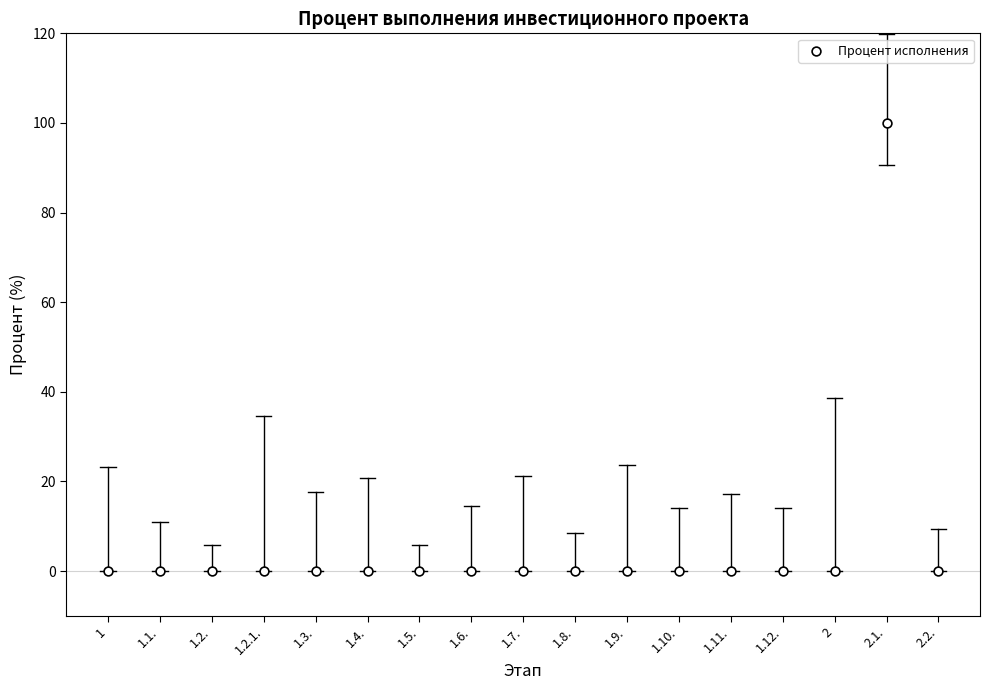

What is the range of Y values (max minus min)?

100